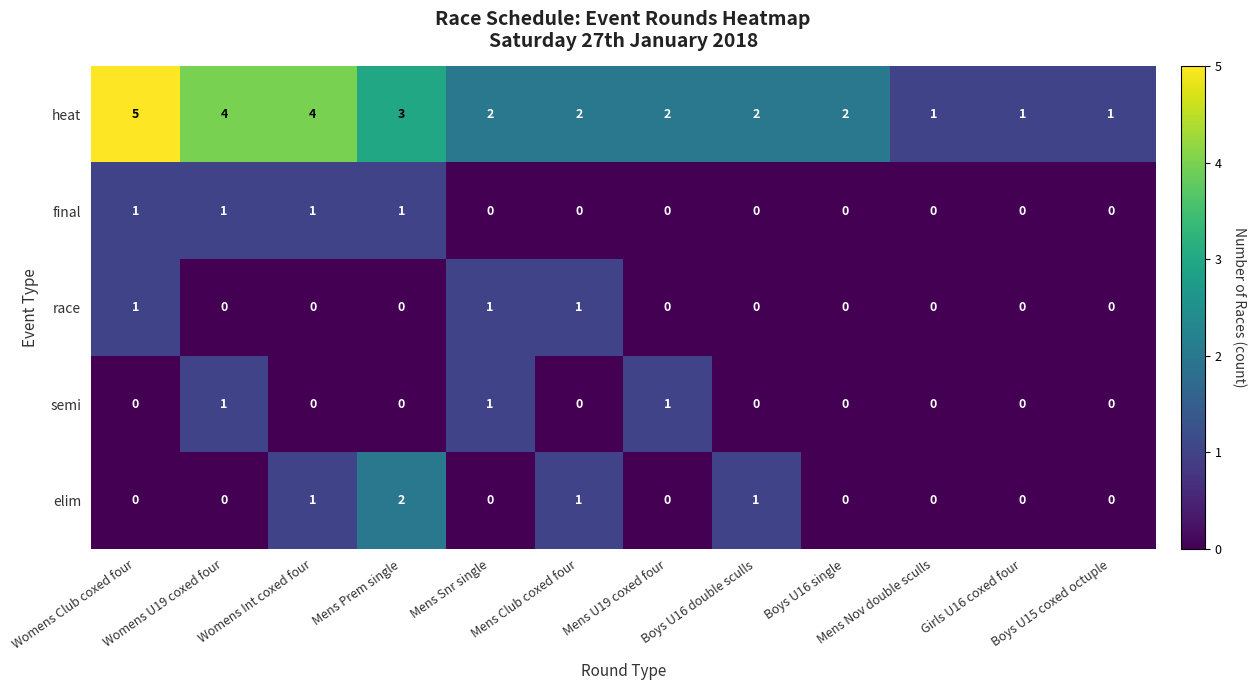

How many values in race are above zero?

3